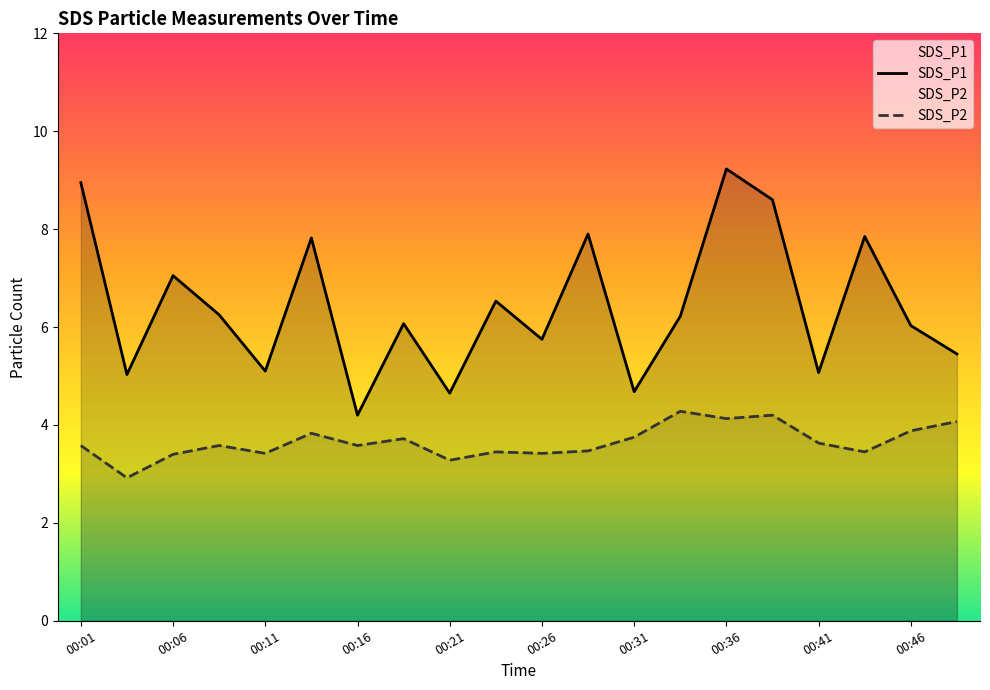

How many data points does each series have?

20